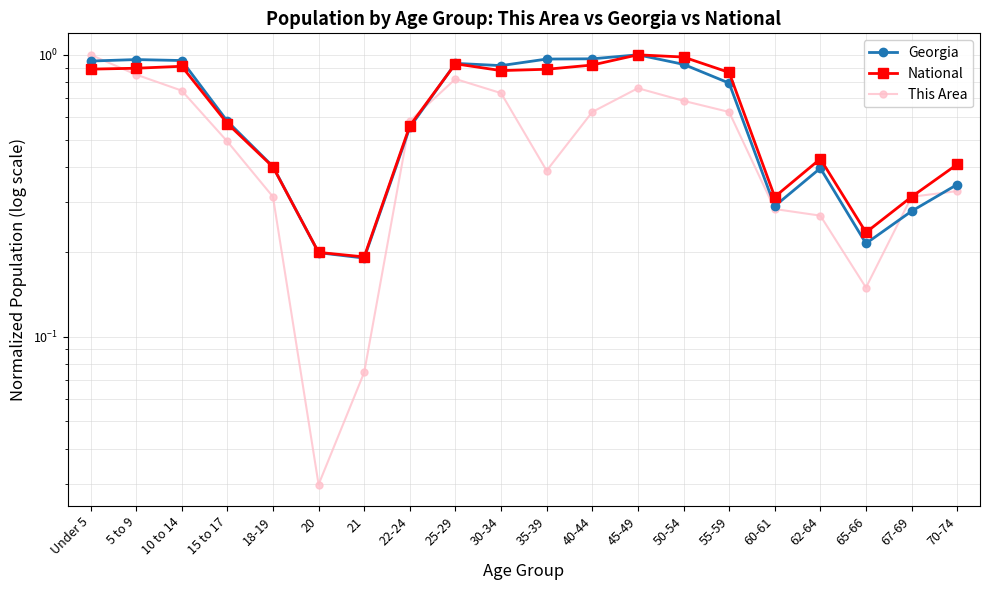

What is the difference between the second highest and second lowest values in the Georgia series?

0.8